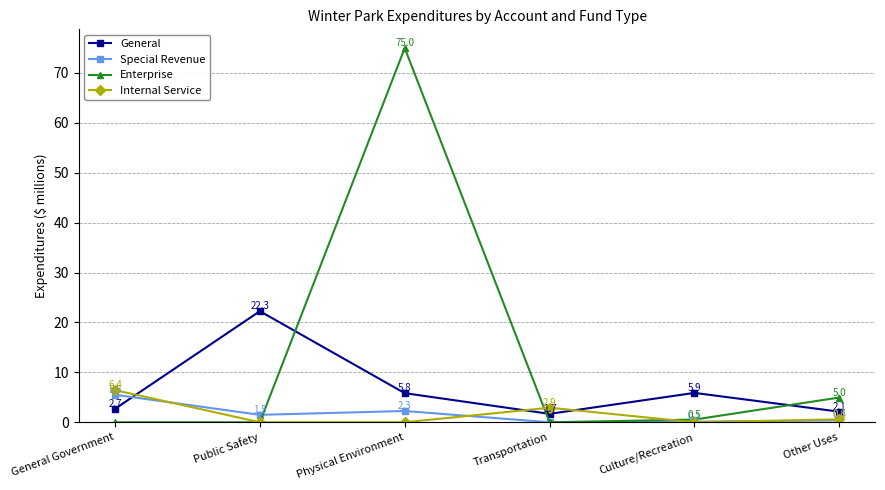

At how many categories does at least one series exceed 7?

2